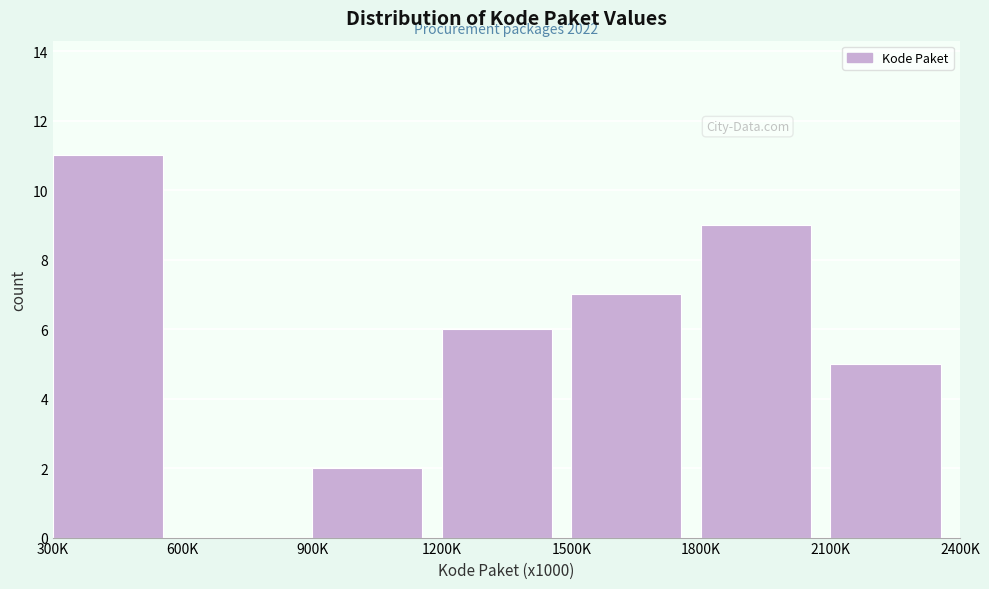

Reading right to left, extract all data points from this chart.

2100K=5	1800K=9	1500K=7	1200K=6	900K=2	600K=0	300K=11